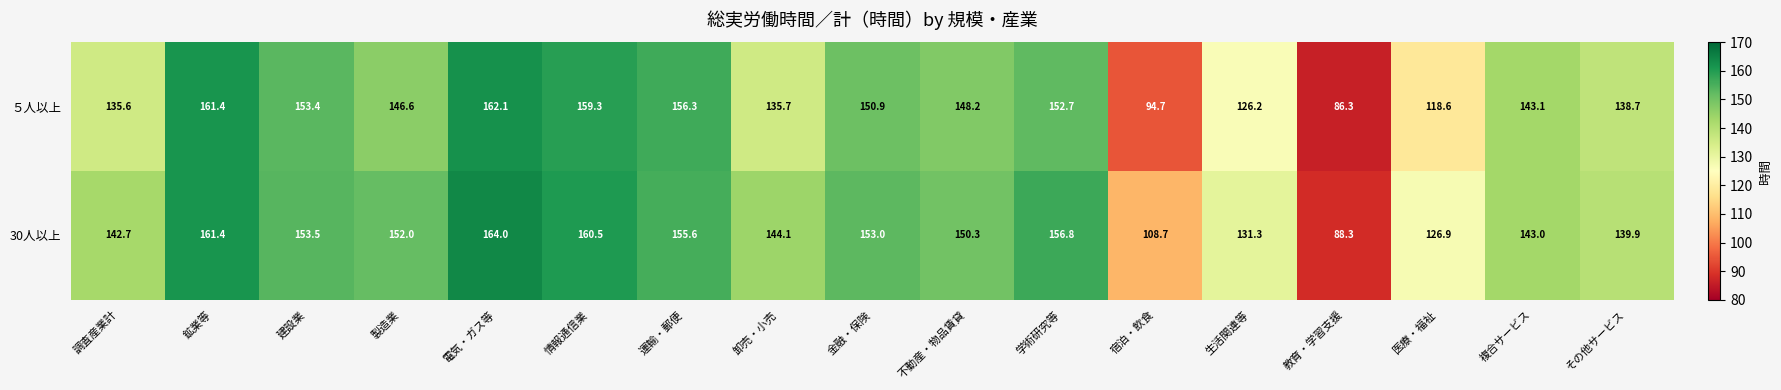

What is the sum of all 30人以上 values?

2432.0